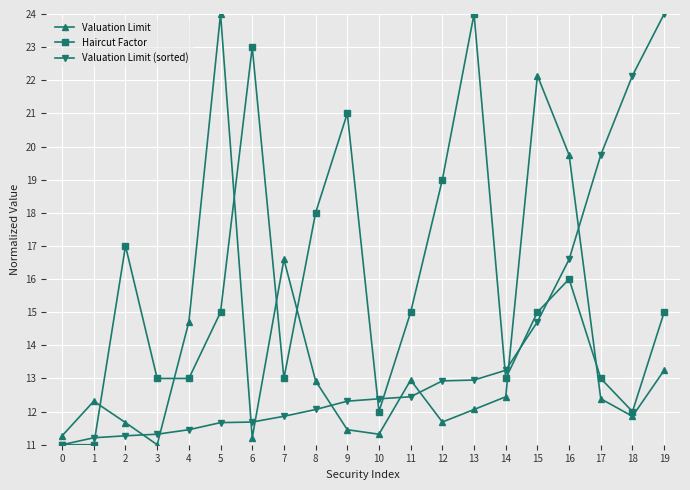

At which label is Valuation Limit (sorted) closest to 17?

16